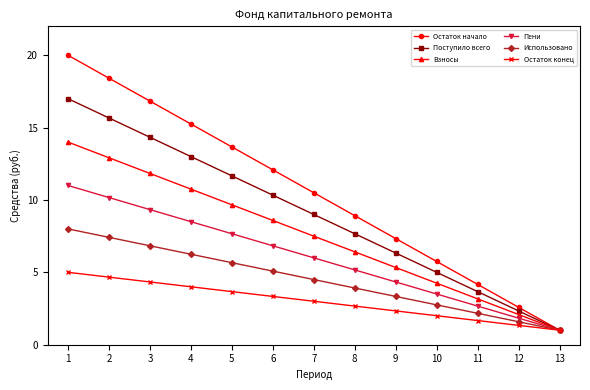

What is the maximum value shown in the chart?

20.0